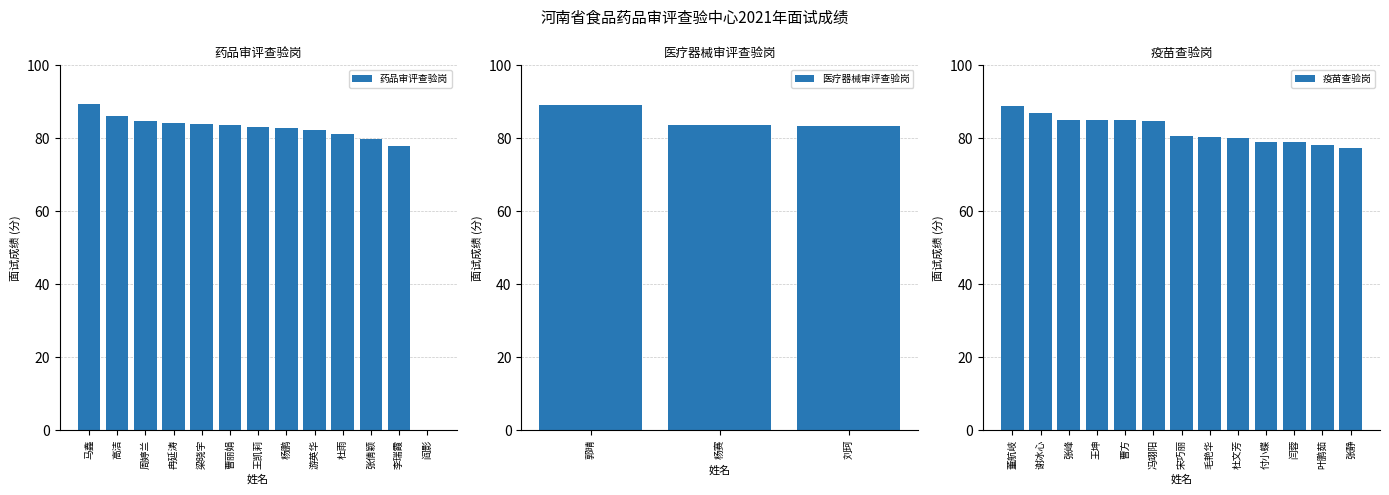

What value does the 药品审评查验岗 series have at 李瑞霞?

78.0